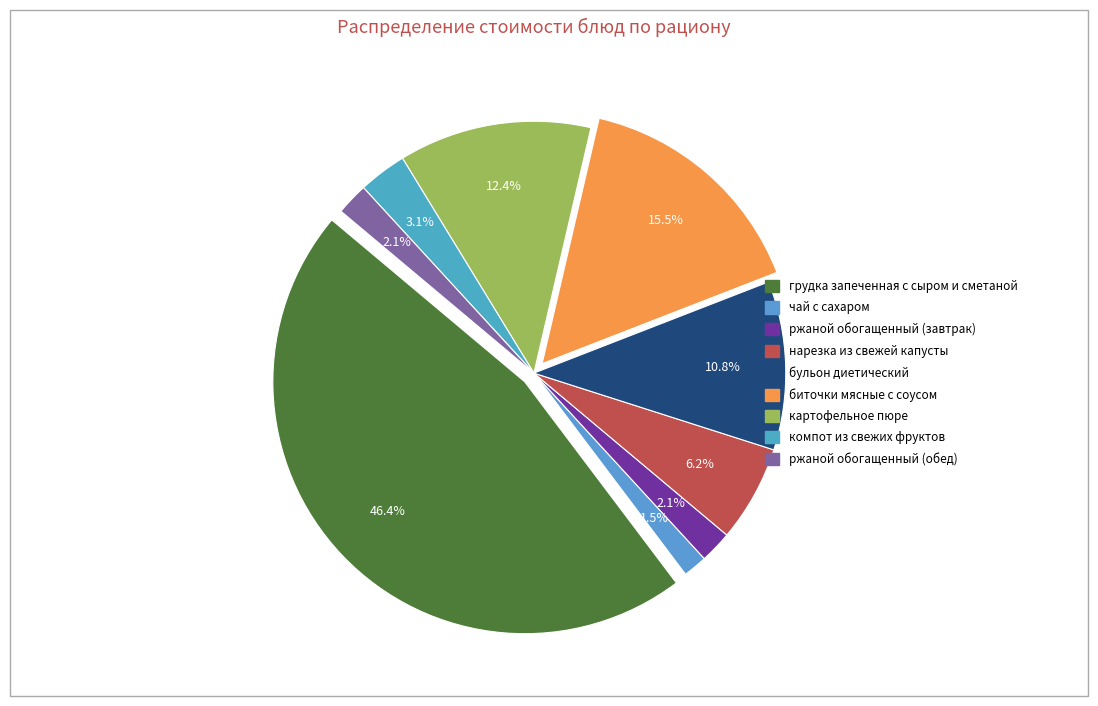

What is the change in value from грудка запеченная с сыром и сметаной to нарезка из свежей капусты?

-78